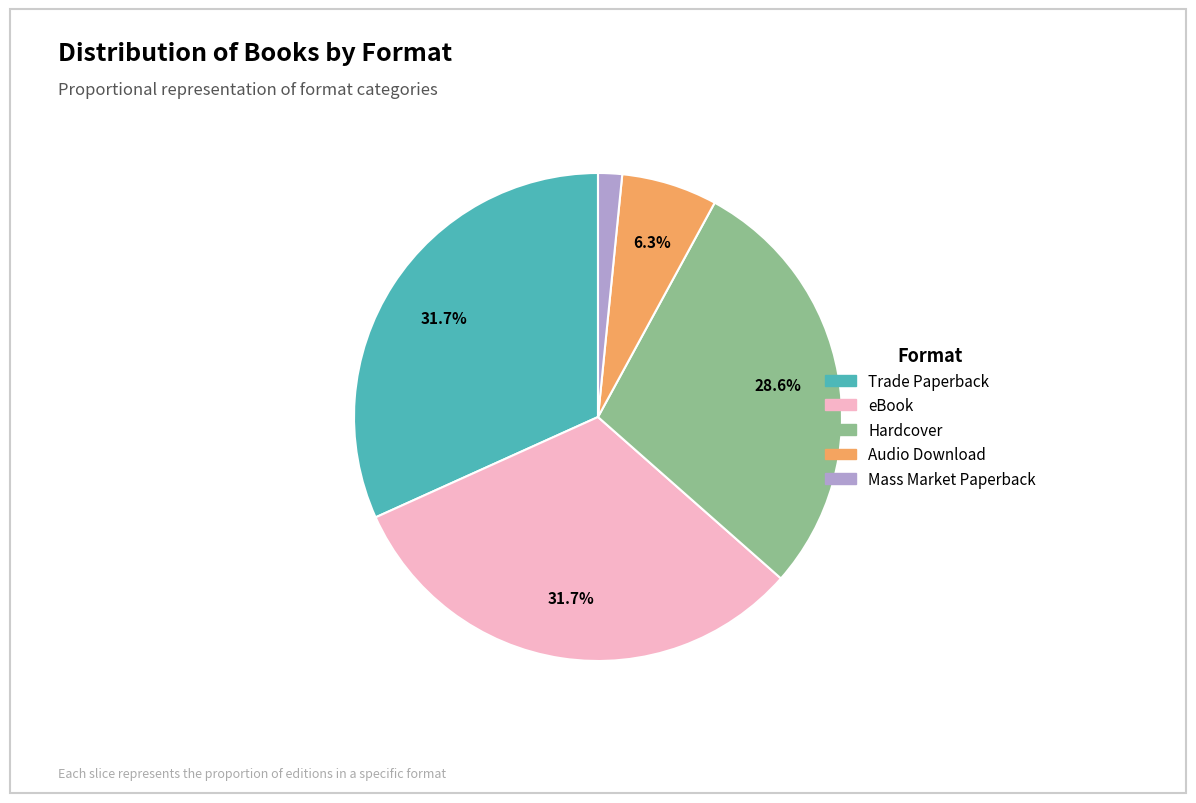

What is the ratio of the value at Trade Paperback to the value at eBook?

1.0